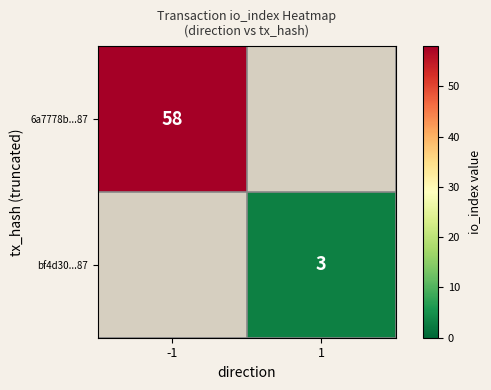

Is the value of 6a7778b...87 at -1 greater than the value of bf4d30...87 at 1?

Yes